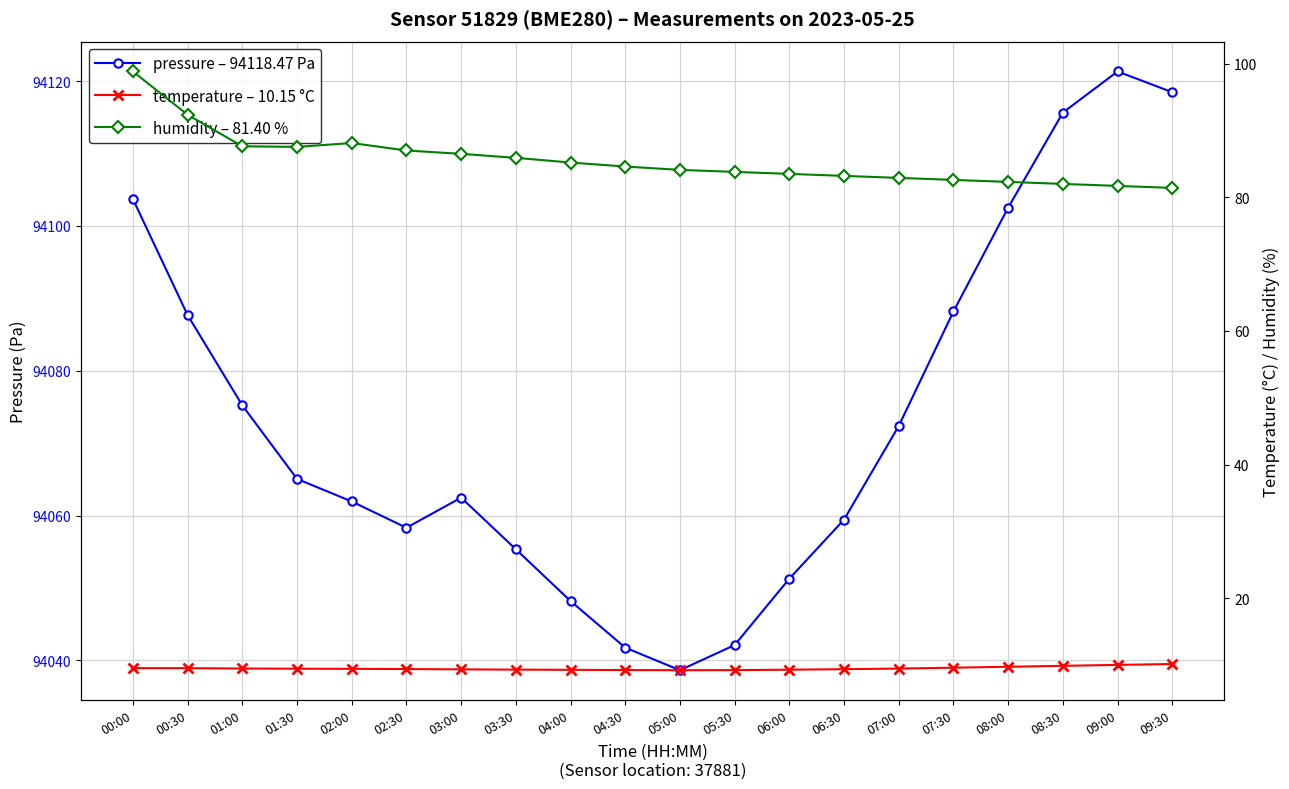

How many values in the humidity series are below 84?

9